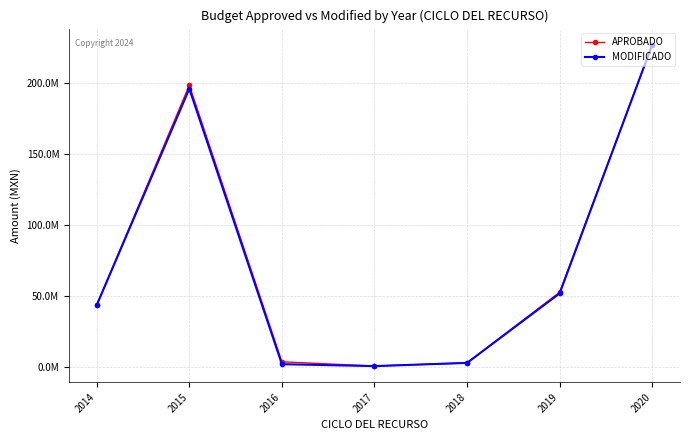

True or false: MODIFICADO and APROBADO intersect in this chart.

False